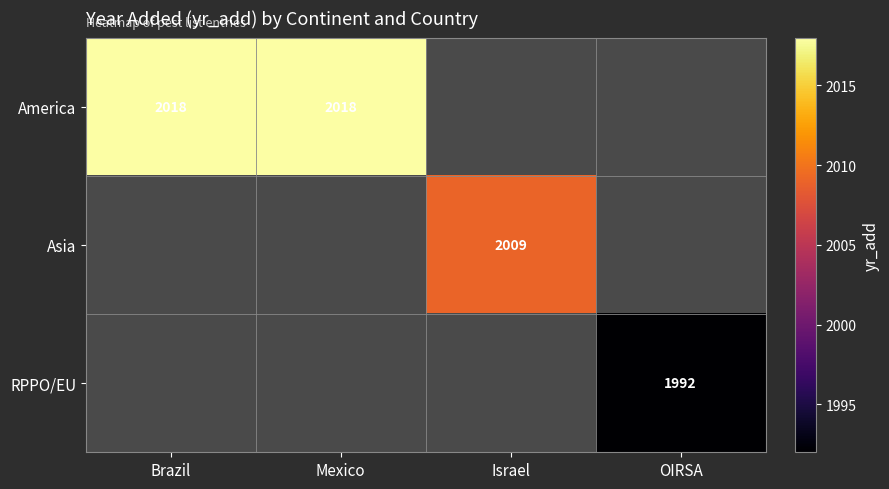

What is the smallest value displayed?

1992.0